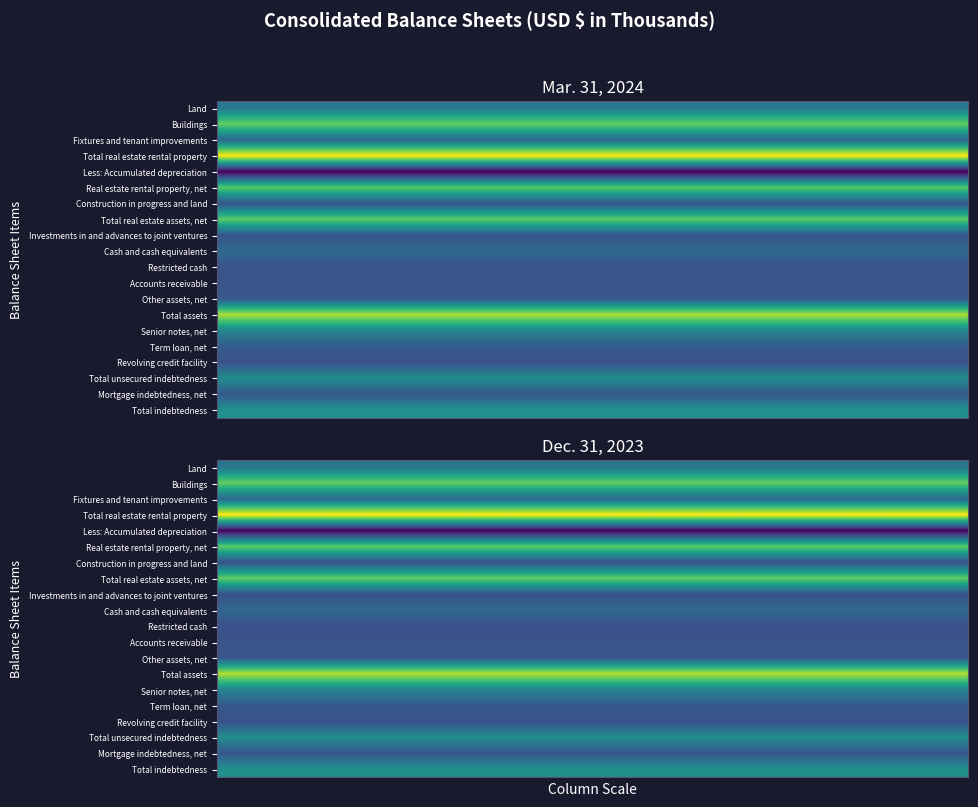

How many data points does each series have?

20